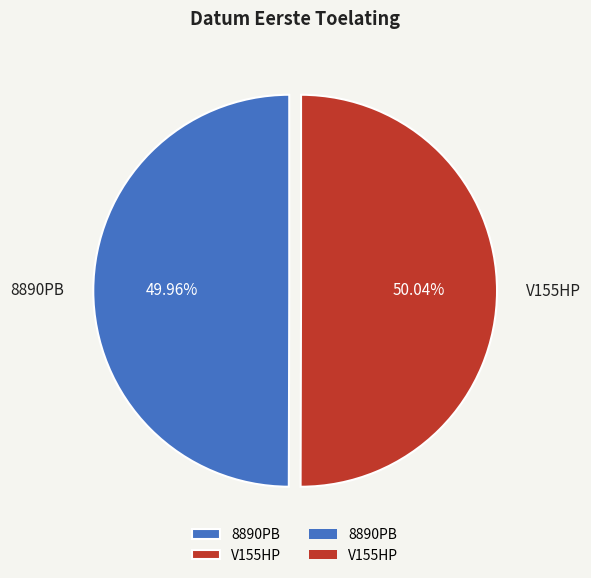

Count the number of slices in the pie.

2